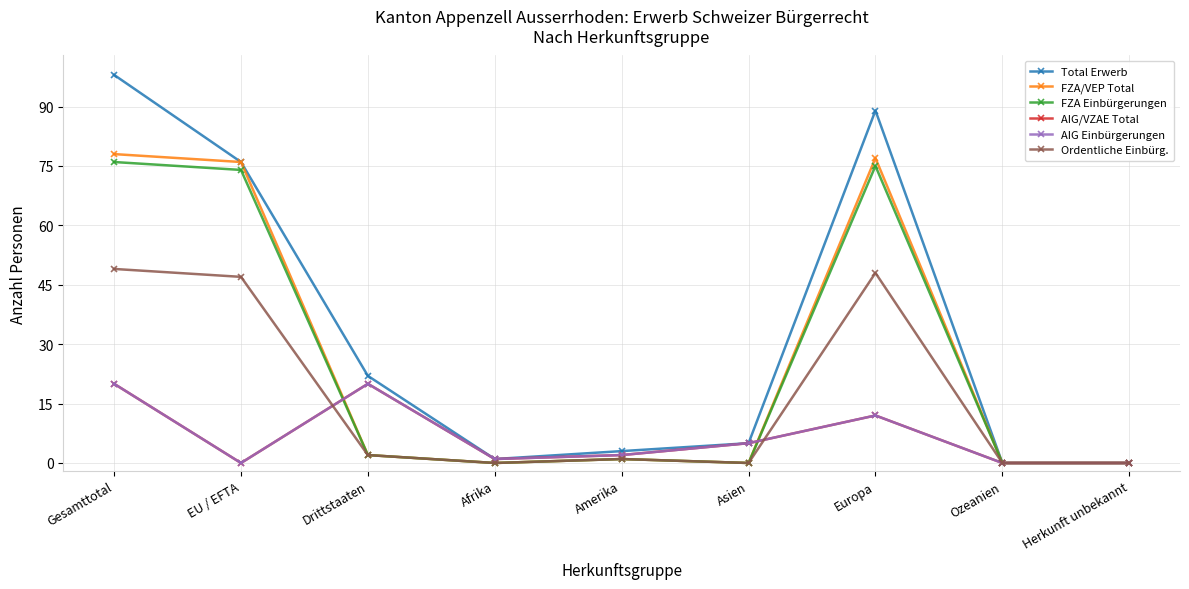

How many lines are shown in the chart?

6